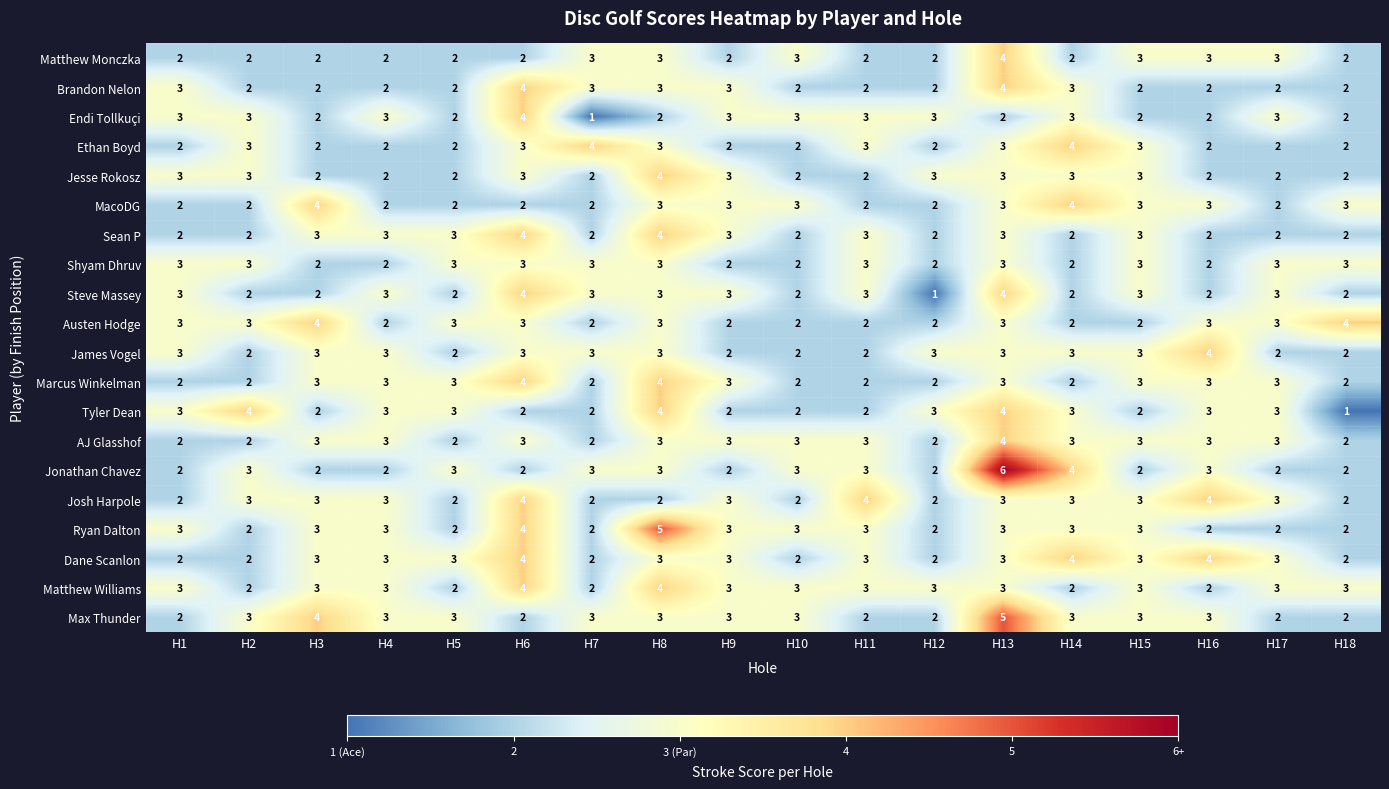

Which series has the widest spread of values?

Jonathan Chavez